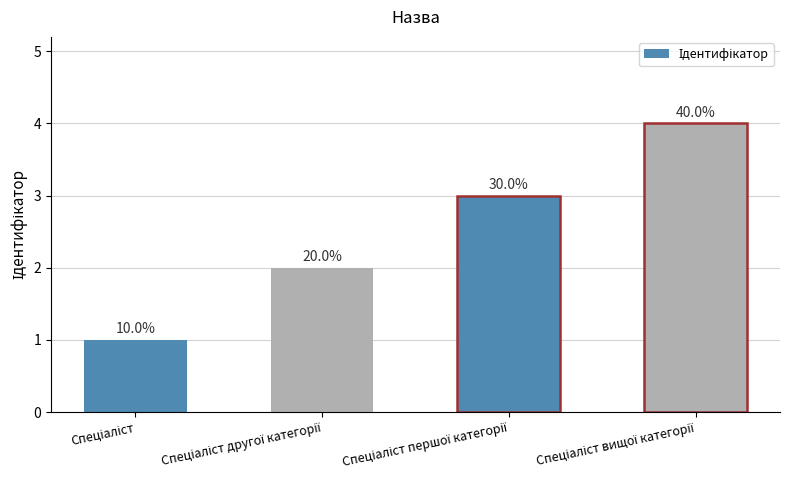

What is the ratio of the value at Спеціаліст першої категорії to the value at Спеціаліст другої категорії?

1.5